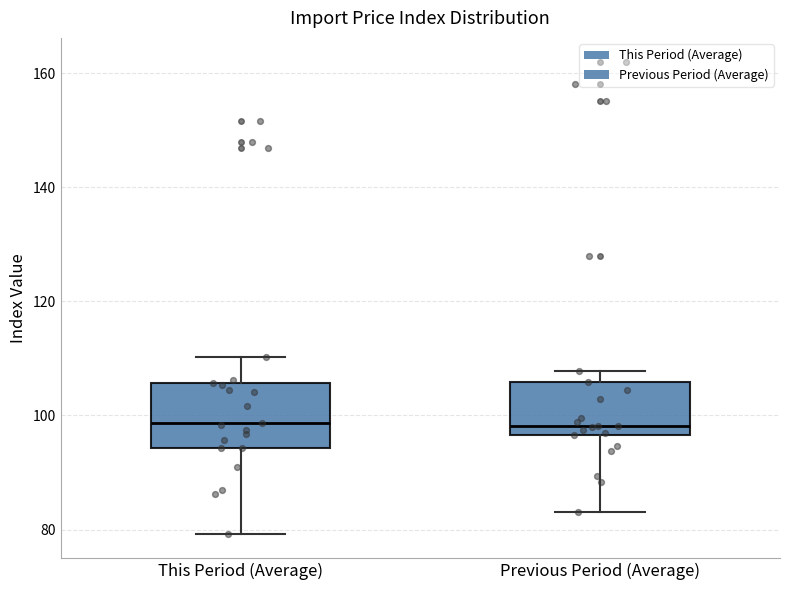

Reading left to right, transcribe this box plot: for each box, give where its median line is, the range the box spans, and where its two whiskers end, as read against the y-axis. The values are not printed on the chart, so give them approximately, as read against the axis.

This Period (Average): median 98, box 94 to 106, whiskers 80 to 110
Previous Period (Average): median 98, box 96 to 106, whiskers 84 to 108